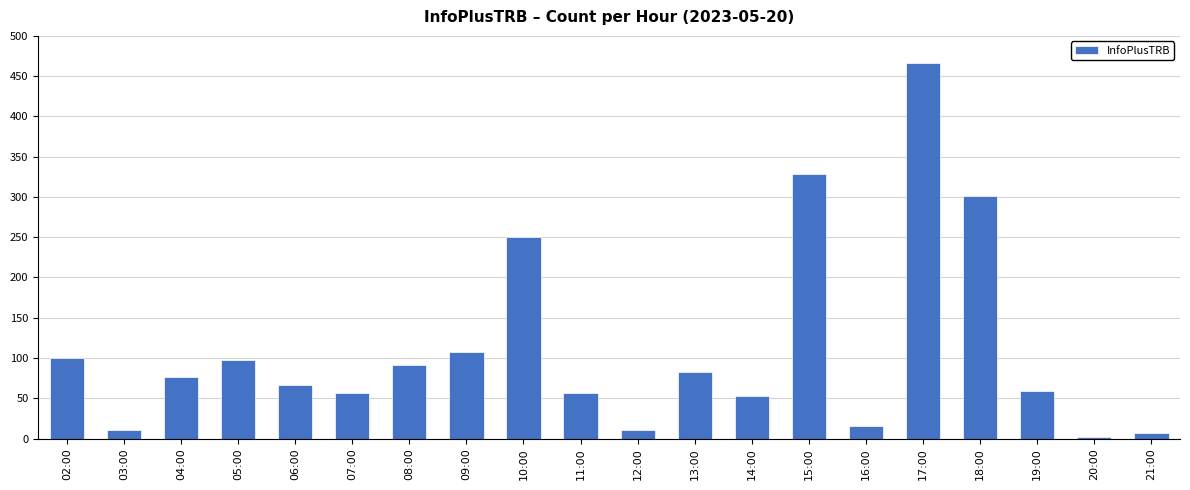

True or false: the data shows 63 at 09:00.

False